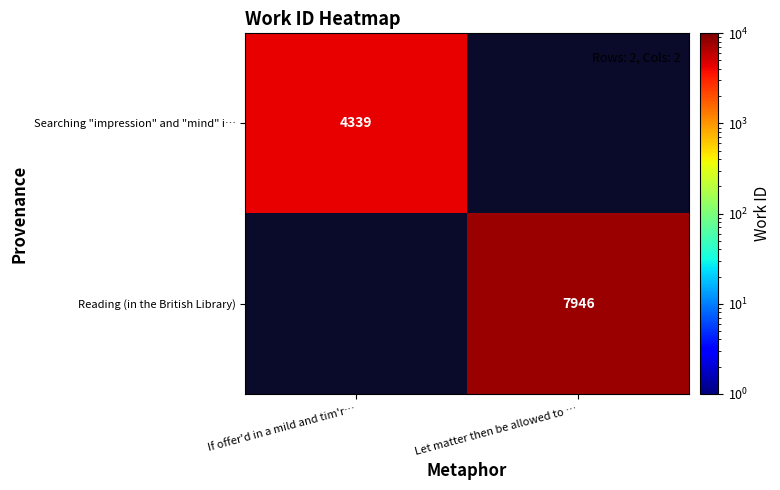

True or false: Searching "impression" and "mind" i… has a value of 2539 at If offer'd in a mild and tim'r….

False